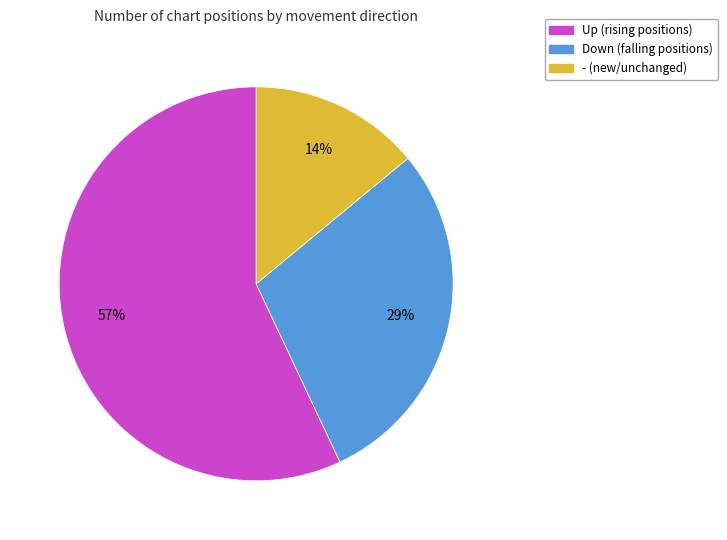

To the nearest percent, what is the average slice percentage?

33%